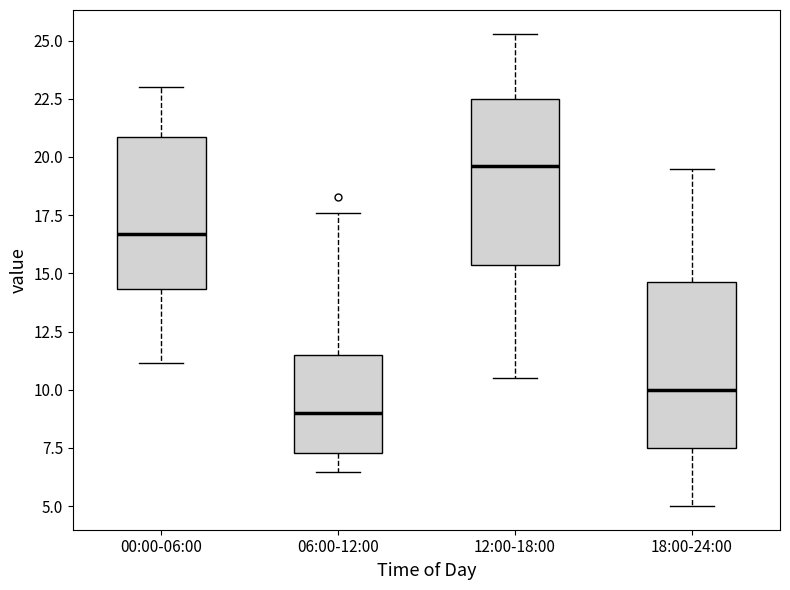

Where does the lower whisker of the box for 06:00-12:00 end on the y-axis? The values are not printed on the chart, so give them approximately, as read against the axis.

6.5